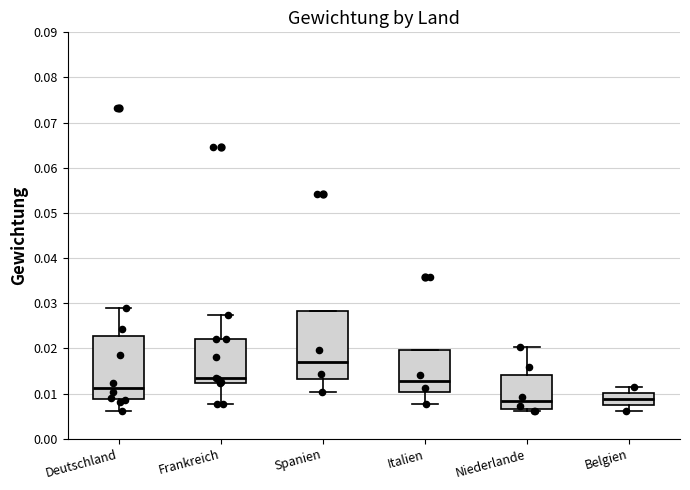

Which box's median line is the highest?

Spanien